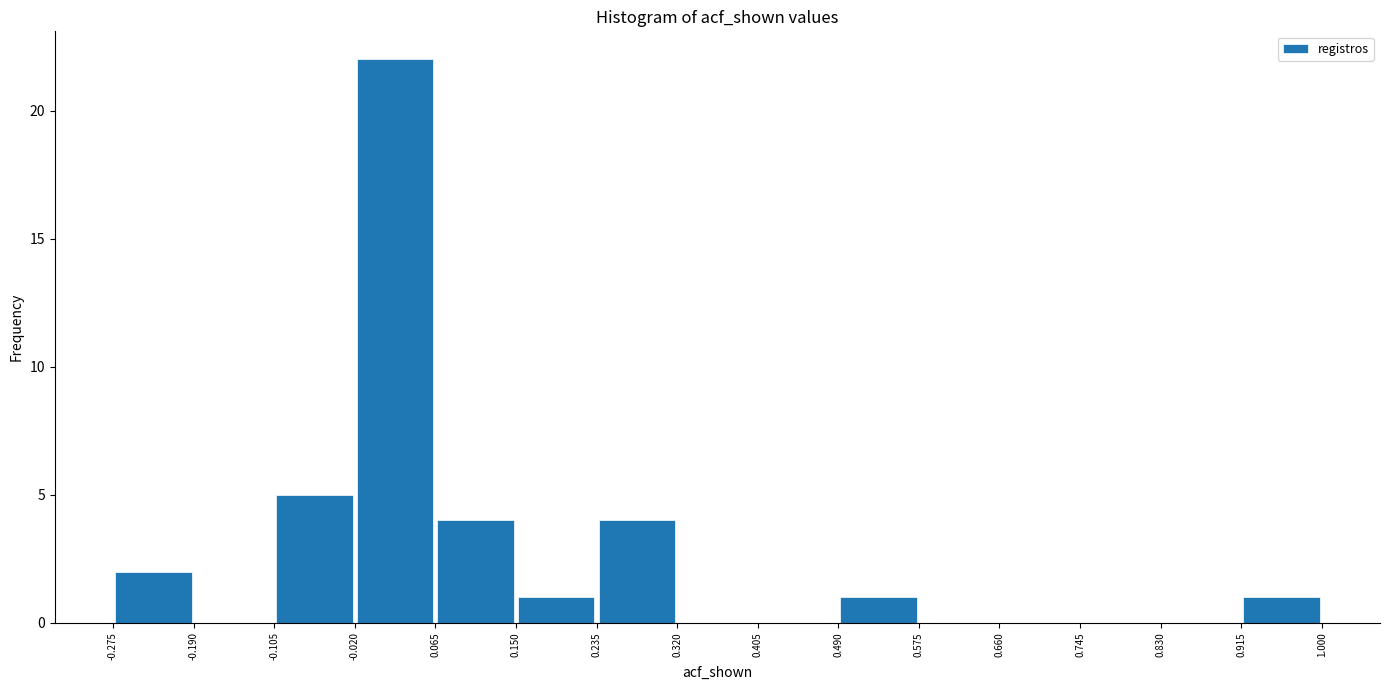

Reading left to right, list every bar in this chart as the range it spans on the x-axis followed by its height. The values are not printed on the chart, so give them approximately, as read against the axis.

-0.275 to -0.190: 2
-0.190 to -0.105: 0
-0.105 to -0.020: 5
-0.020 to 0.065: 22
0.065 to 0.150: 4
0.150 to 0.235: 1
0.235 to 0.320: 4
0.320 to 0.405: 0
0.405 to 0.490: 0
0.490 to 0.575: 1
0.575 to 0.660: 0
0.660 to 0.745: 0
0.745 to 0.830: 0
0.830 to 0.915: 0
0.915 to 1.000: 1